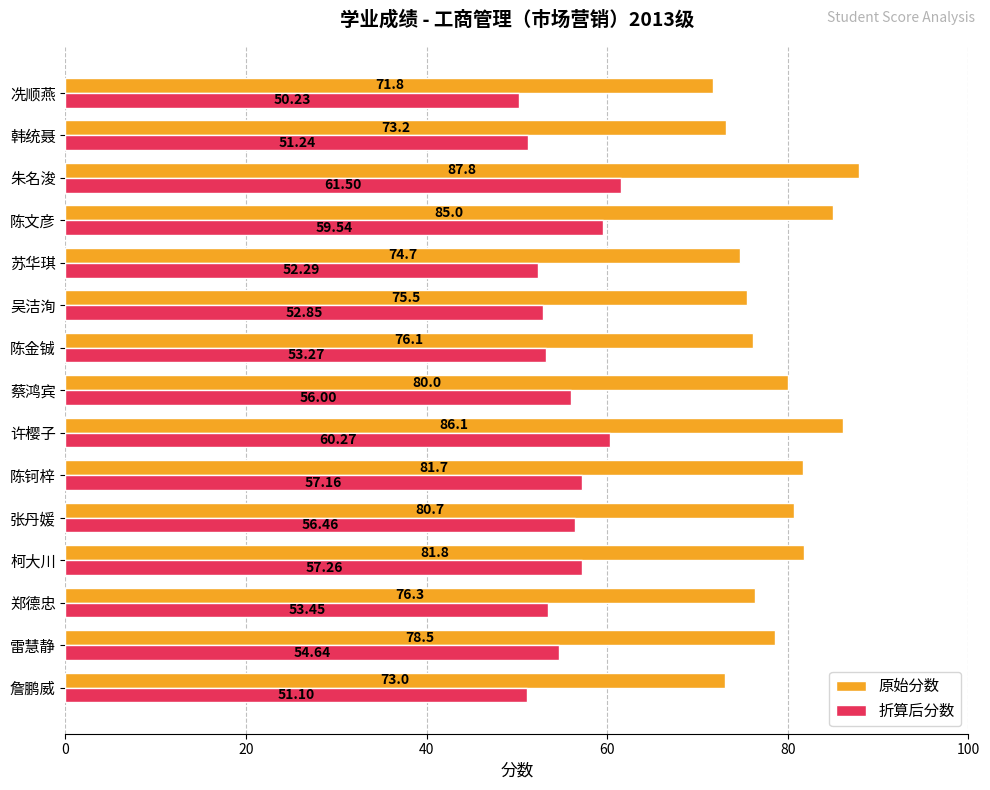

At which category is the sum across all series the highest?

朱名浚